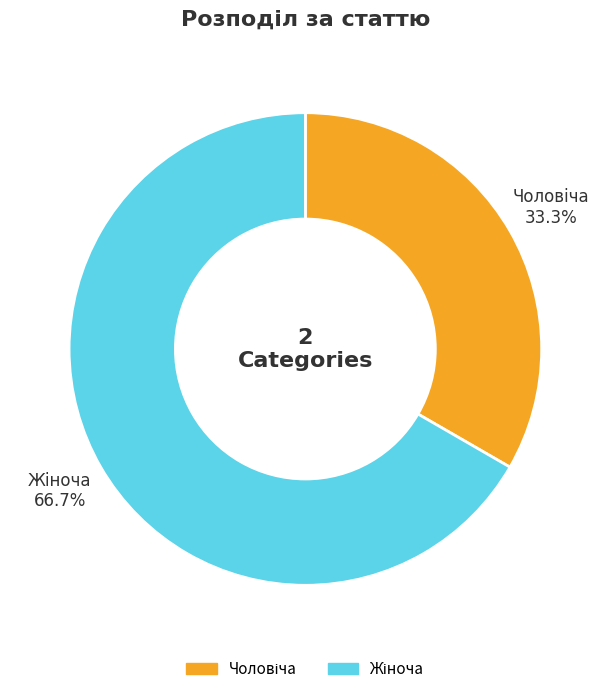

Is there any slice that represents more than half of the pie?

Yes